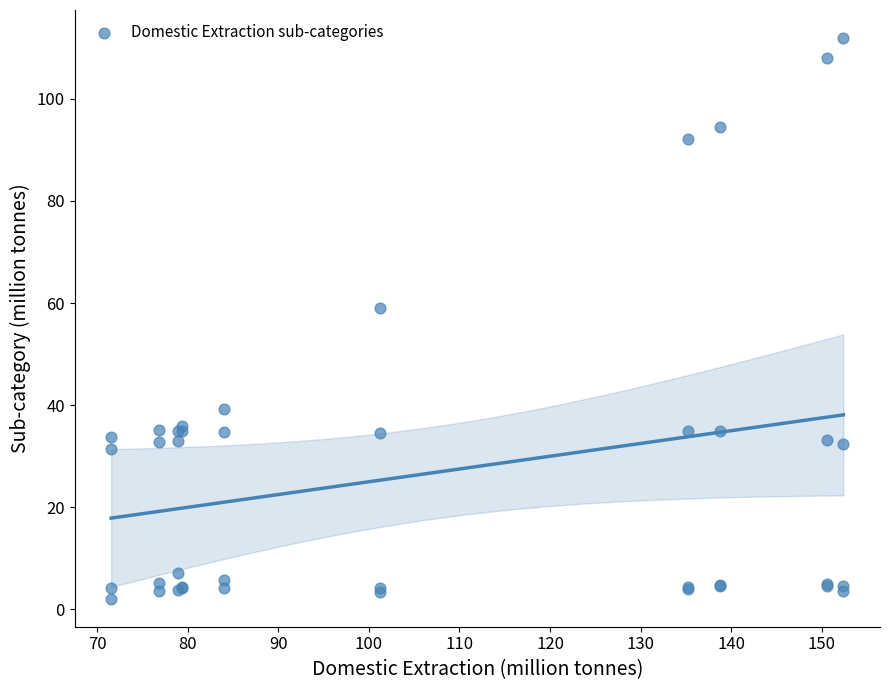

What Y value in the scatter plot is closest to 56?

59.1